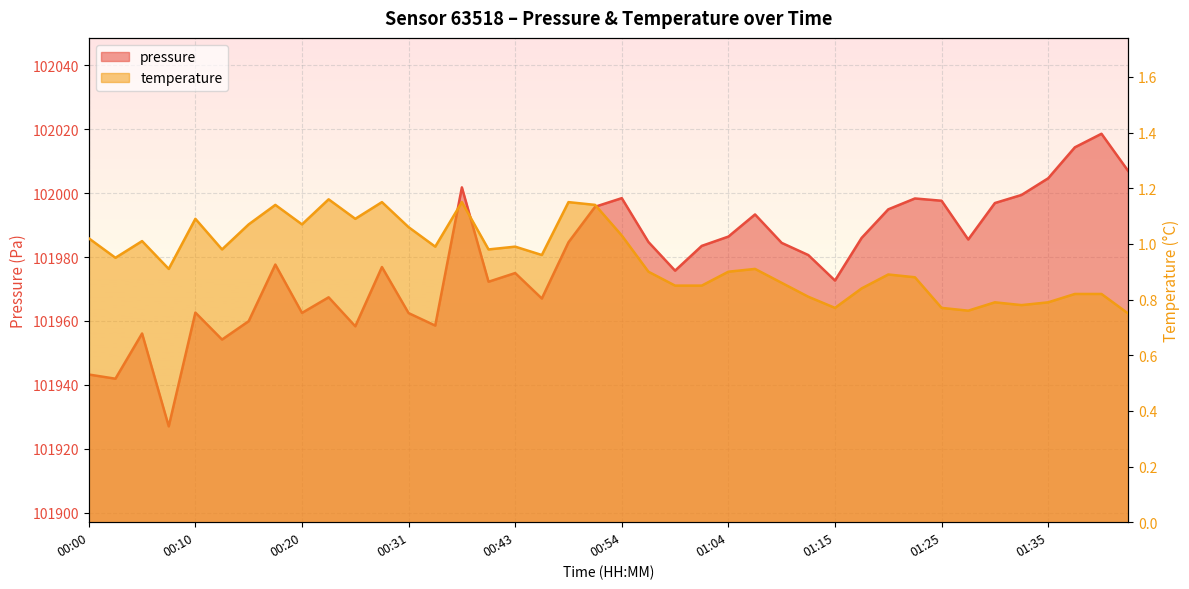

Count the number of categories in the chart.

40